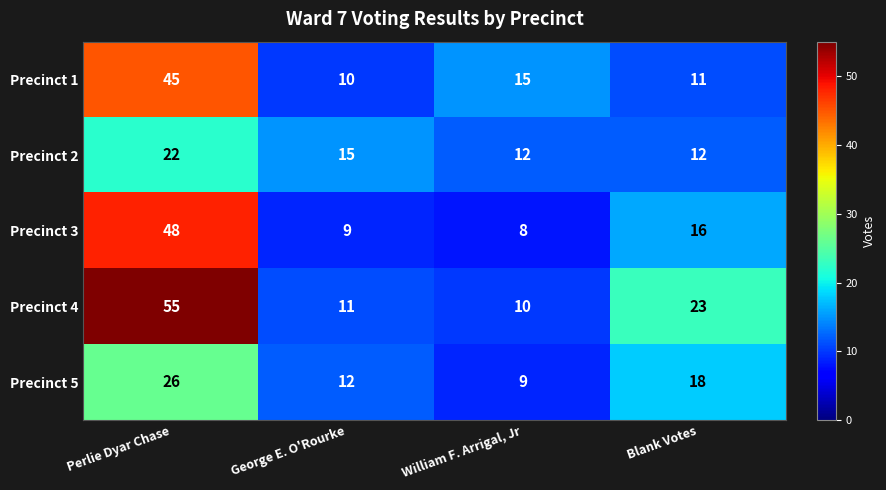

Which series changed the most between Perlie Dyar Chase and Blank Votes?

Precinct 1